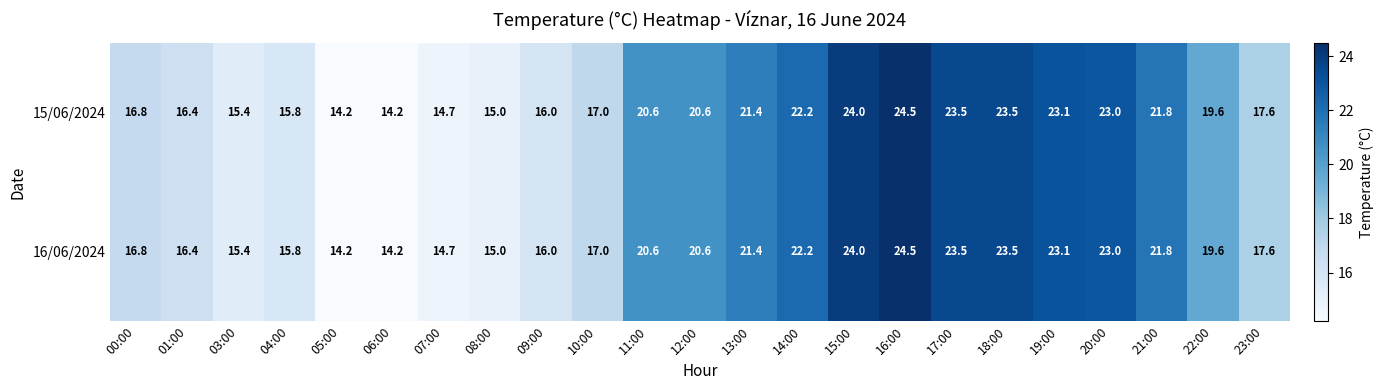

At how many categories does at least one series exceed 19?

12